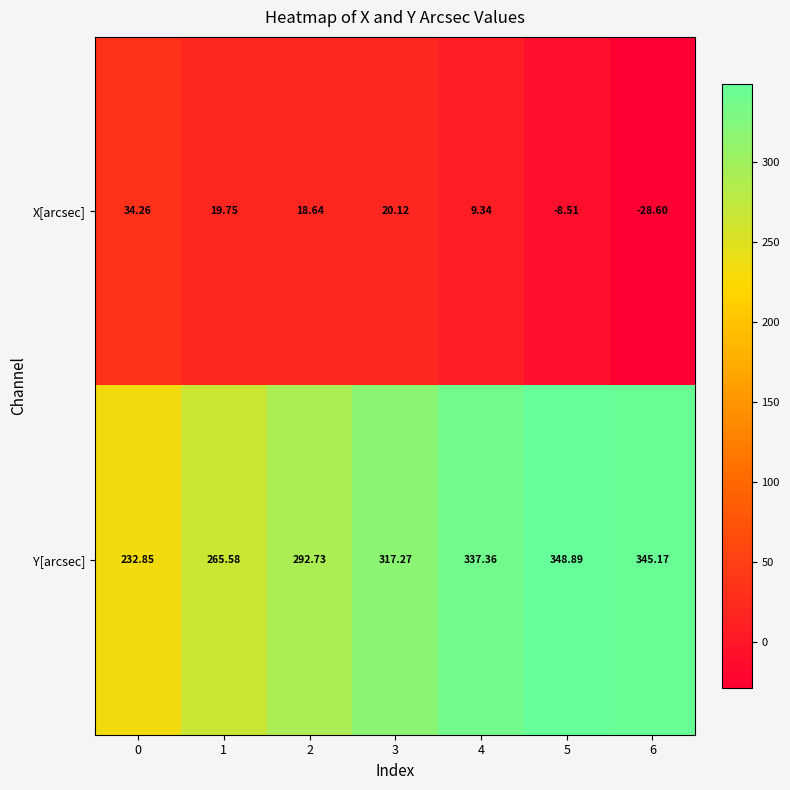

Is the value of X[arcsec] at 1 greater than the value of Y[arcsec] at 0?

No